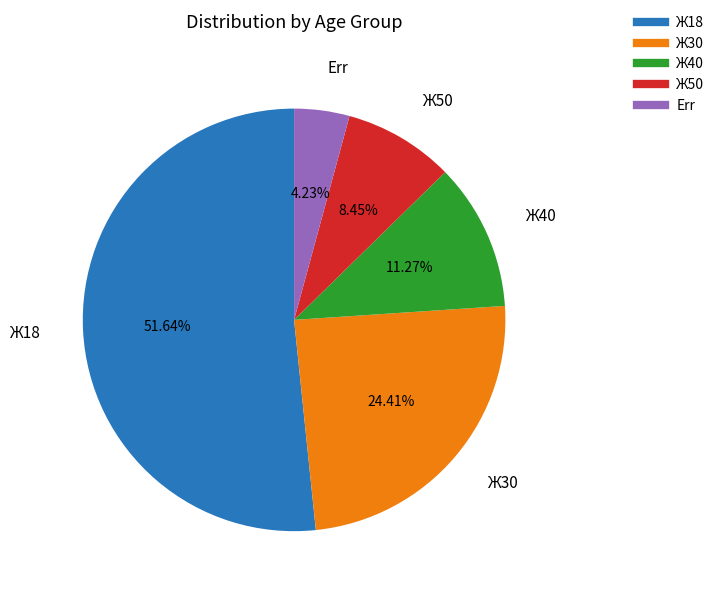

Between Ж50 and Err, which is larger?

Ж50